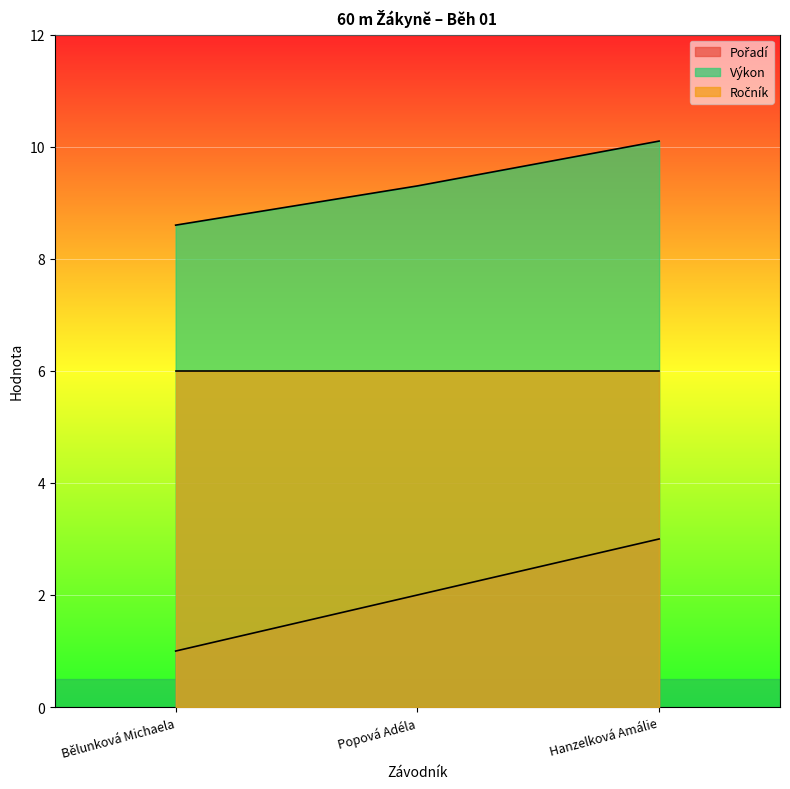

How many data points in Pořadí are less than 2?

1